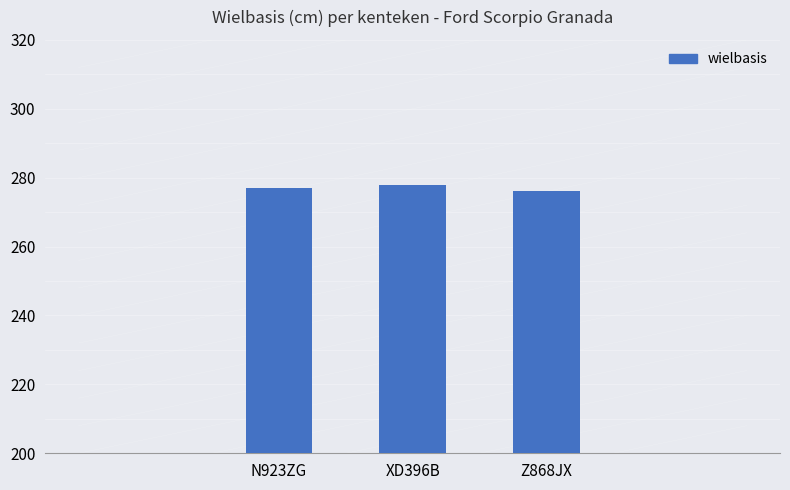

Rank the categories by value from highest to lowest.

XD396B, N923ZG, Z868JX